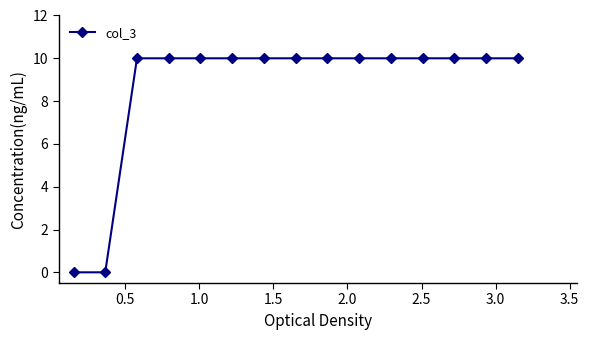

What is the value of the 13th point from the left?

10.0